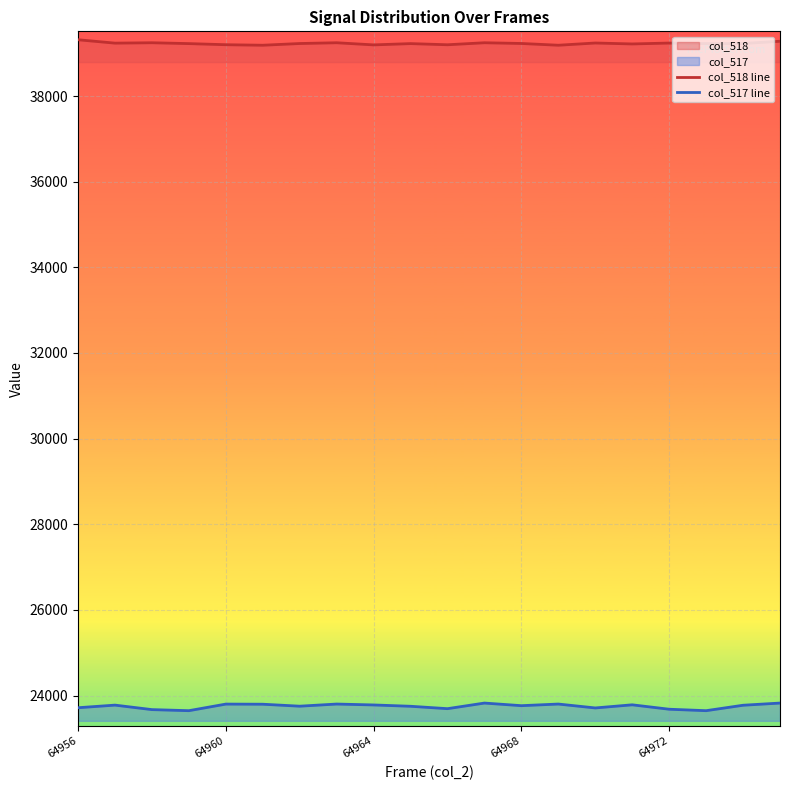

At which category is the sum across all series the highest?

19